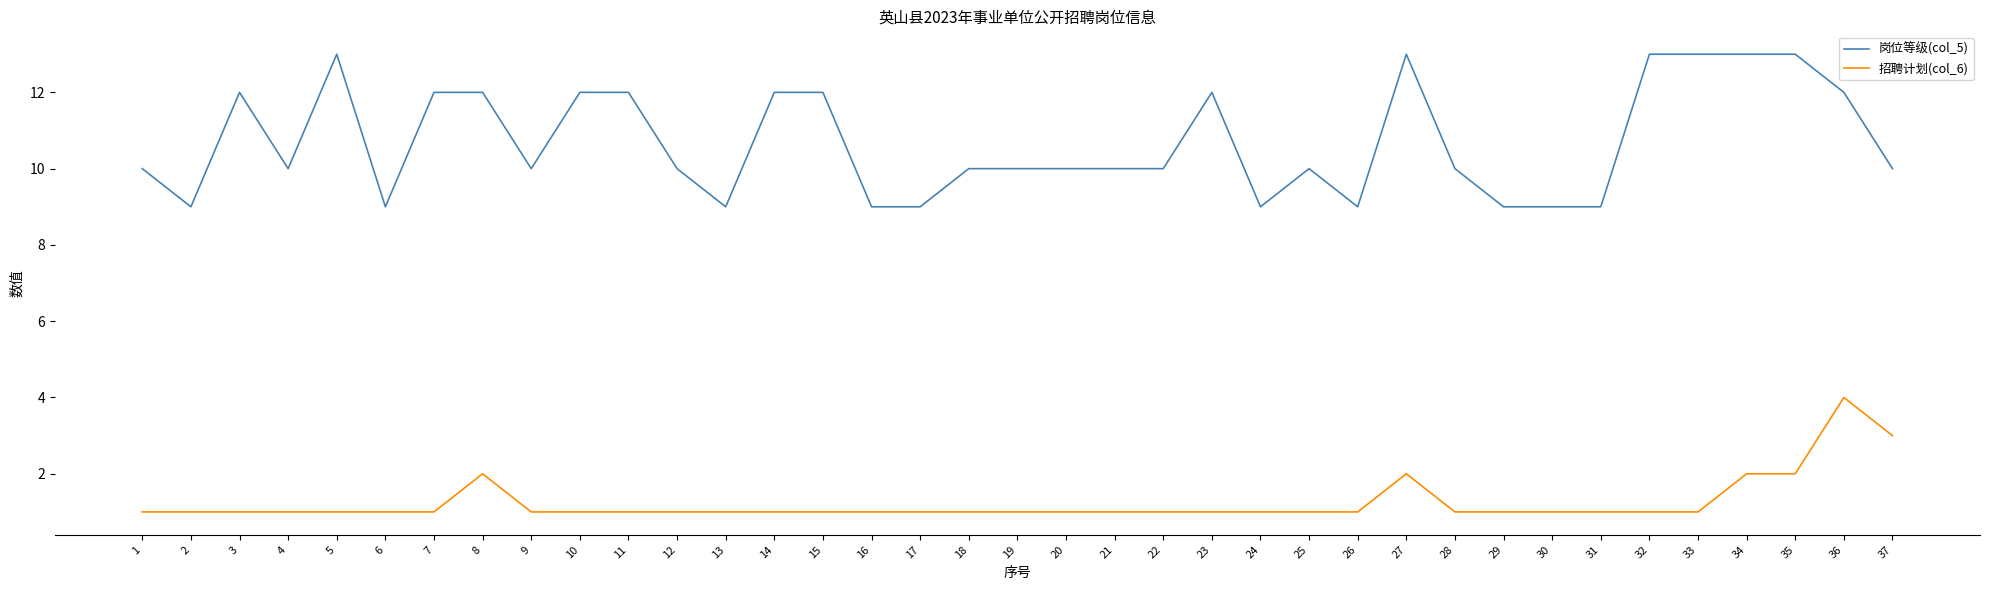

What is the total value across all series at 18?

11